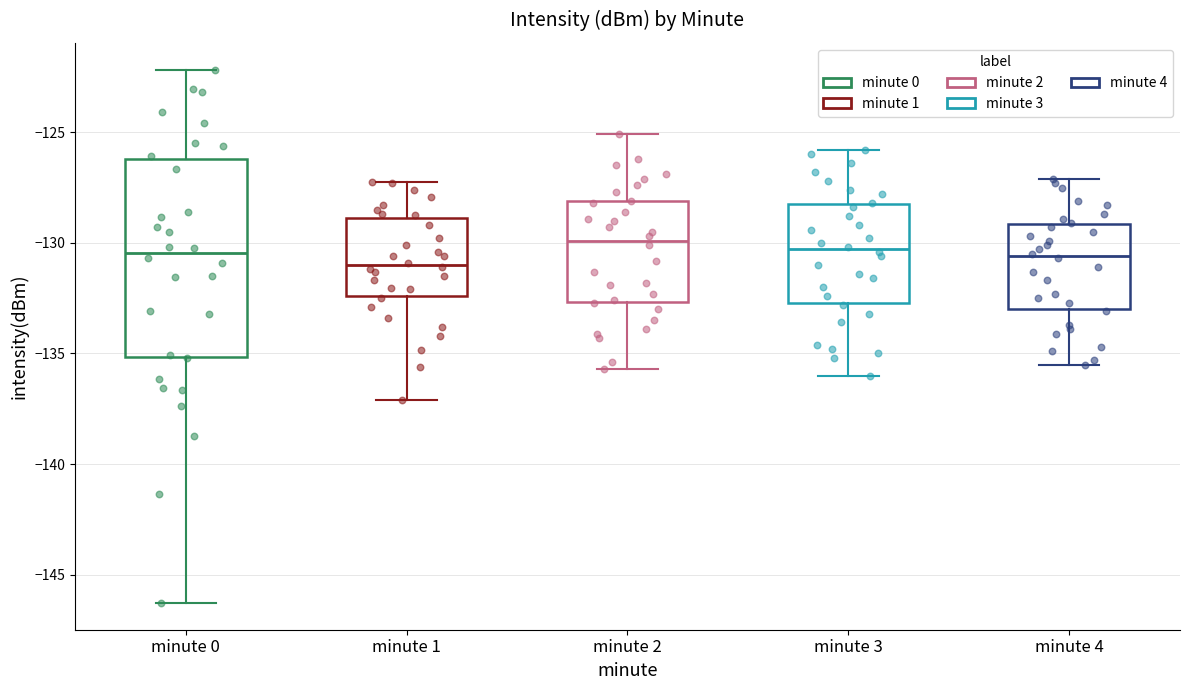

Where is the upper edge of the box for minute 2 on the y-axis? The values are not printed on the chart, so give them approximately, as read against the axis.

-128.0